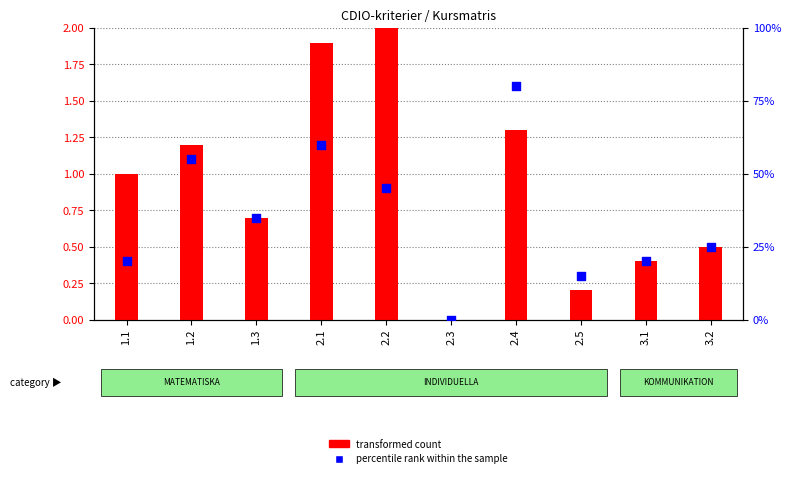

What is the total value across all series at 1.1?

21.0